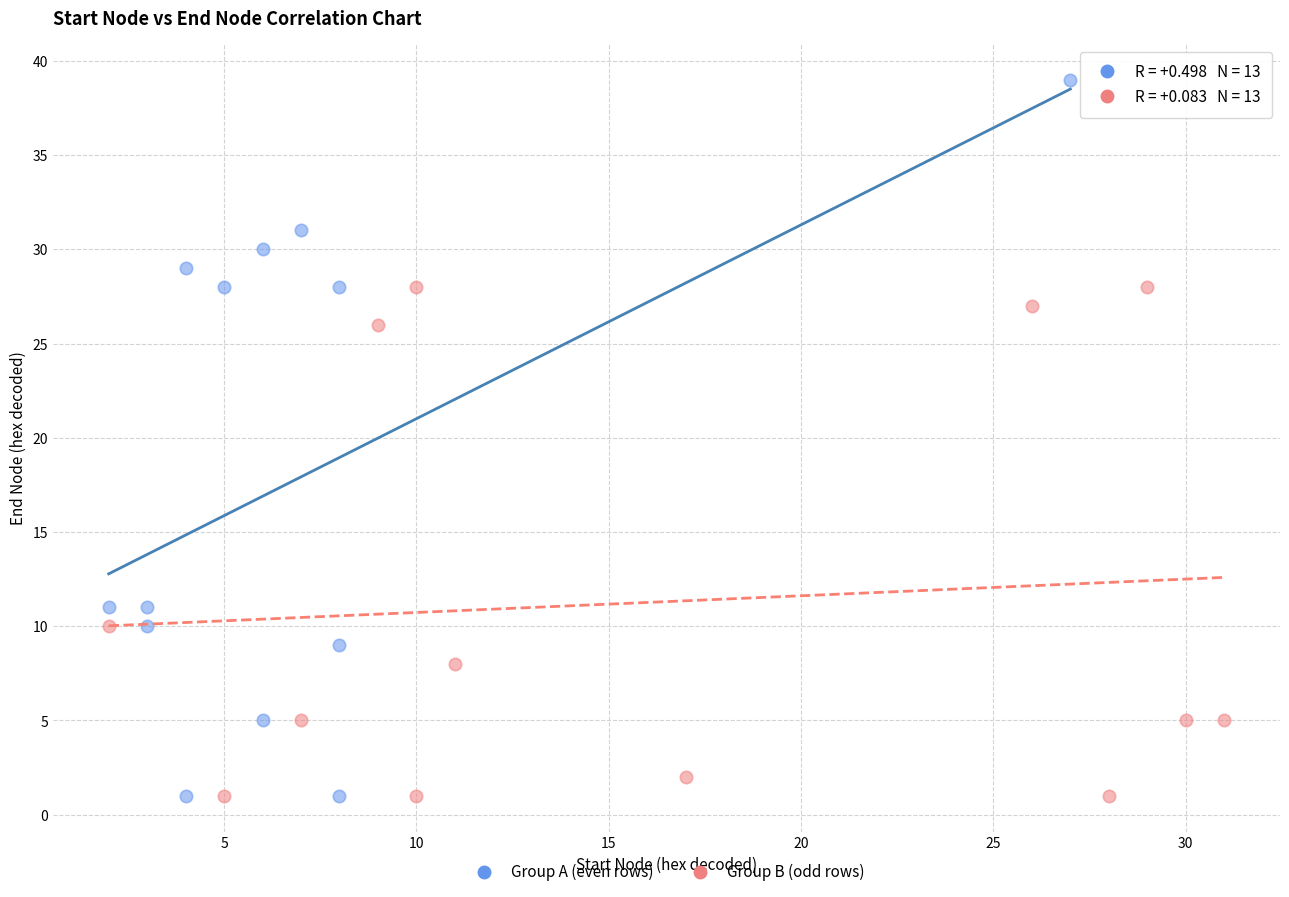

Which series contains the highest Y value?

Group A (even rows)